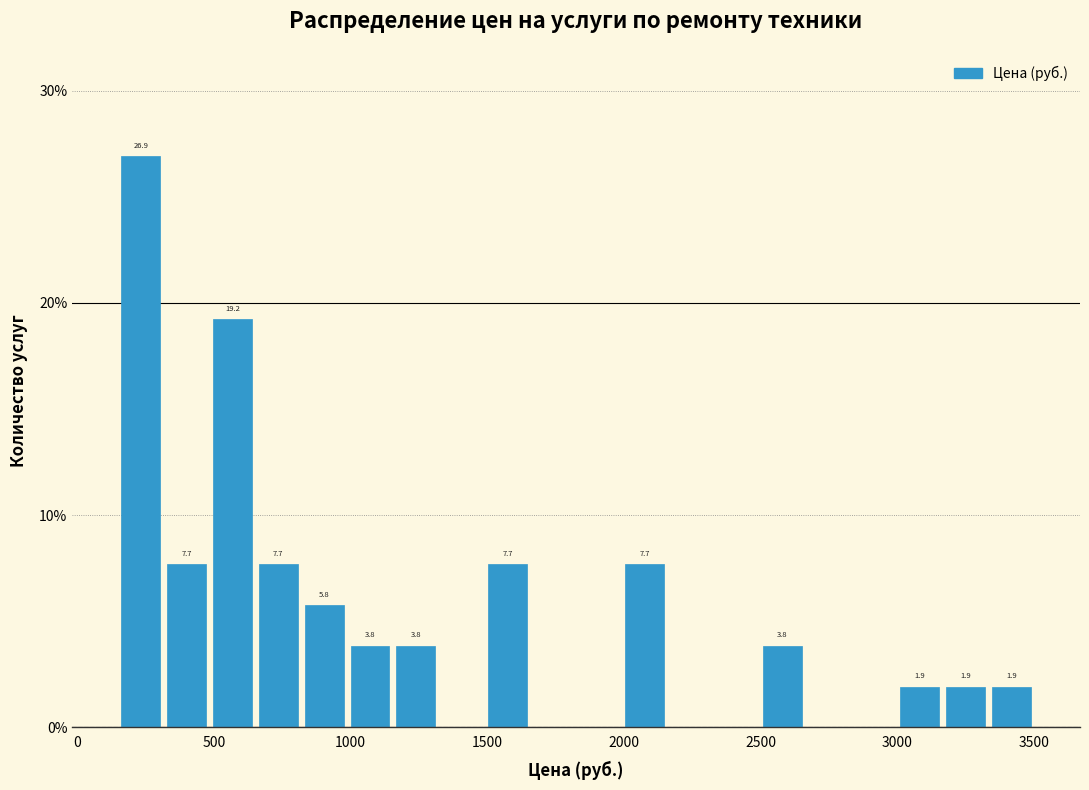

Around what value on the x-axis is the tallest bar? Give the approximate position of its centre, as read against the axis.

250